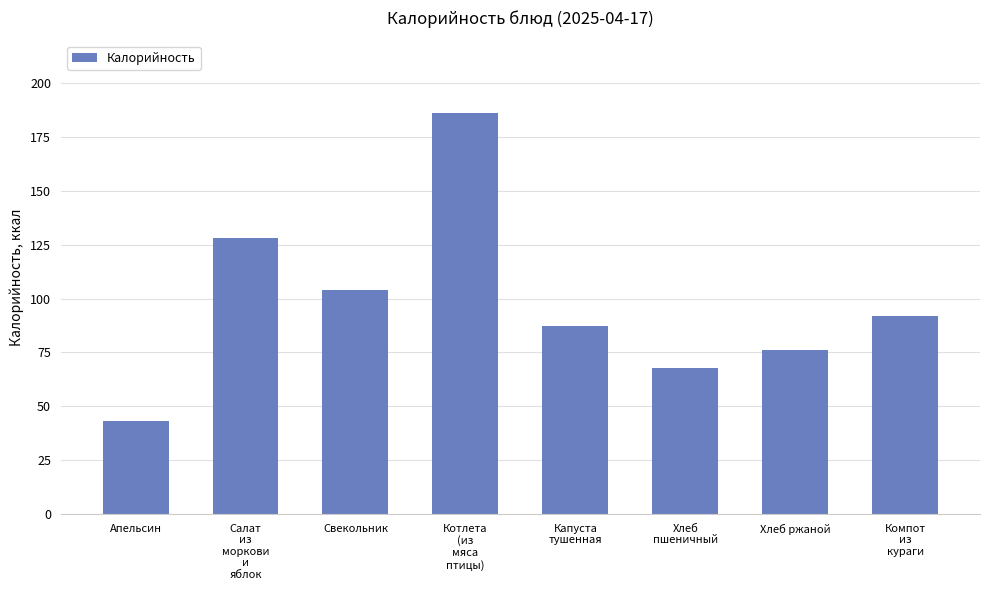

What is the label of the 4th bar from the left?

Котлета
(из
мяса
птицы)